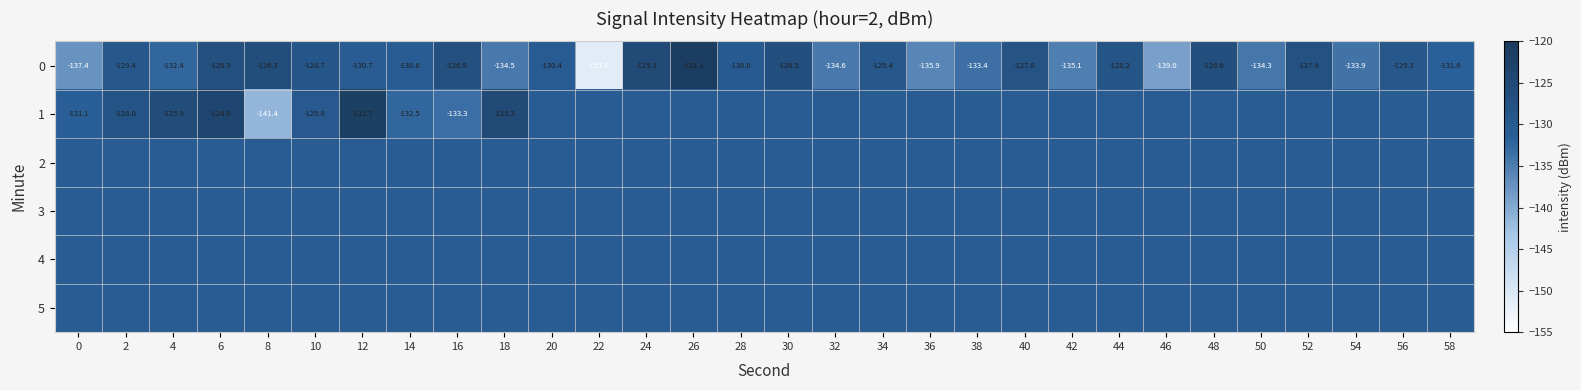

Count the number of categories in the chart.

30